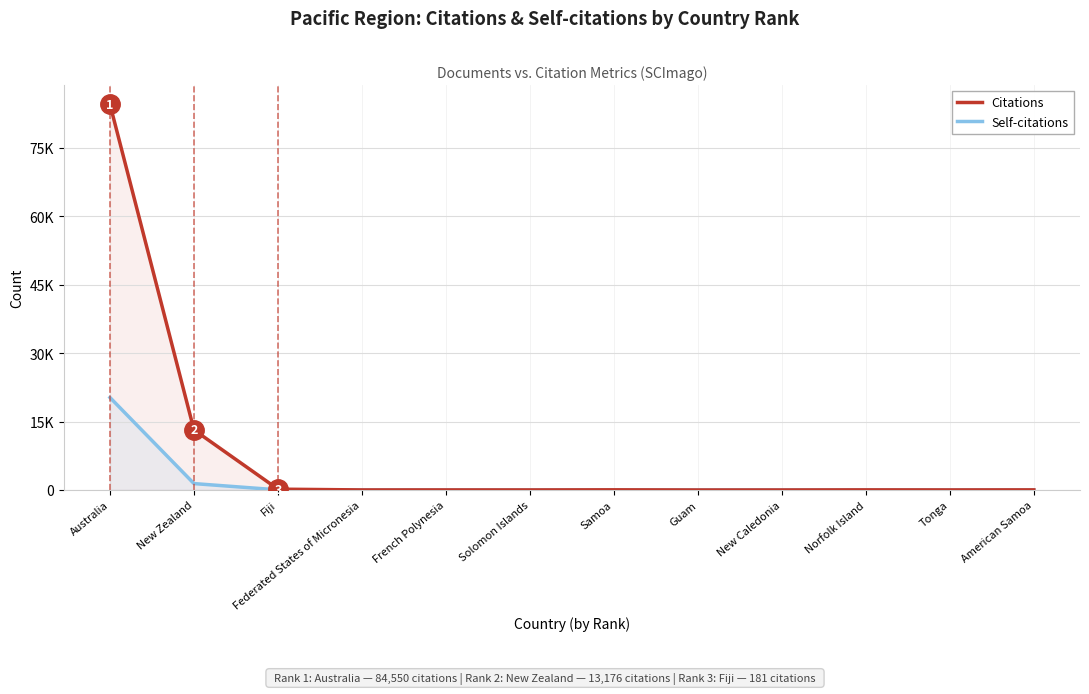

What is the label of the 12th point from the left?

American Samoa